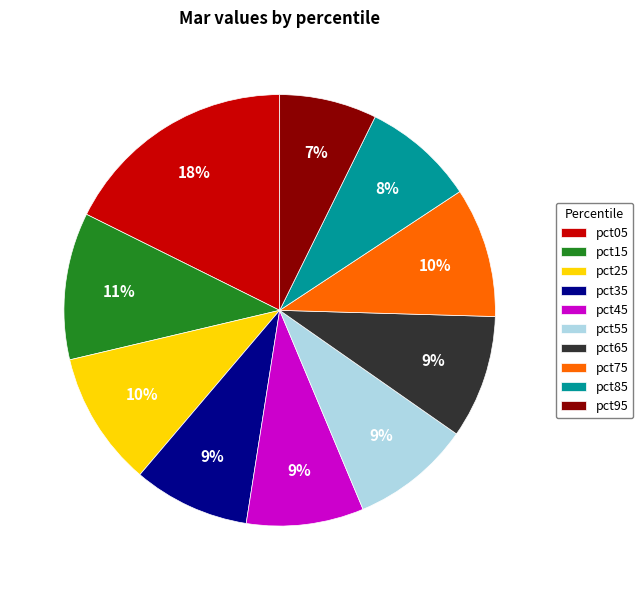

What is the smallest slice in the pie chart?

pct95